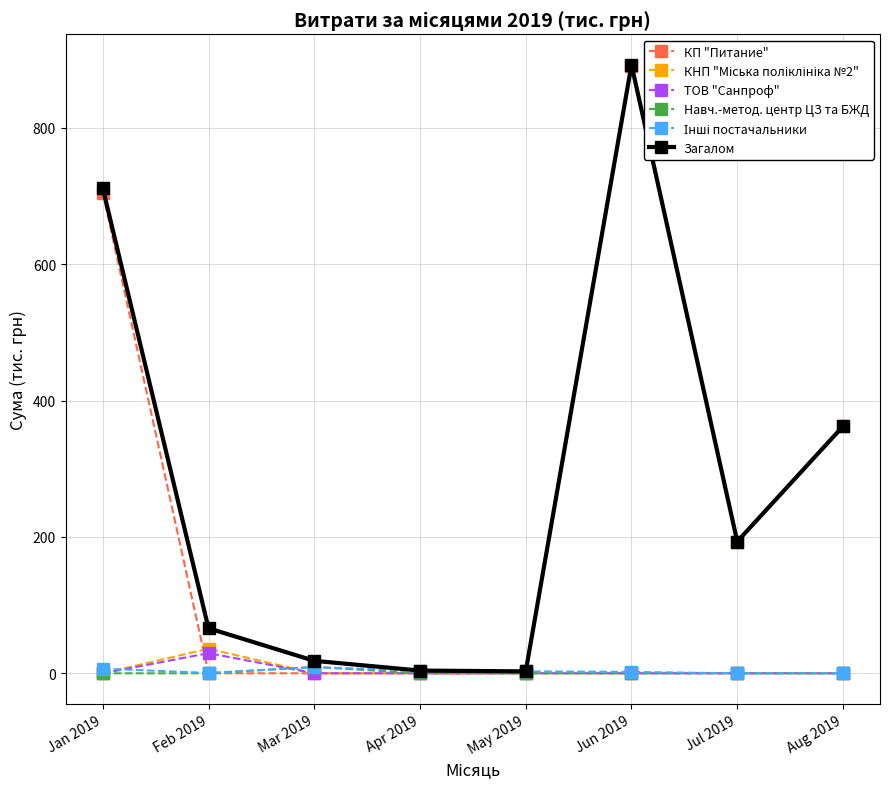

Which label corresponds to the largest value in the chart?

Jun 2019